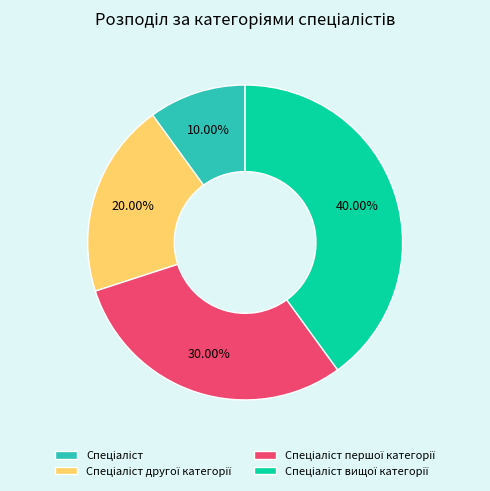

Does any single category account for the majority?

No